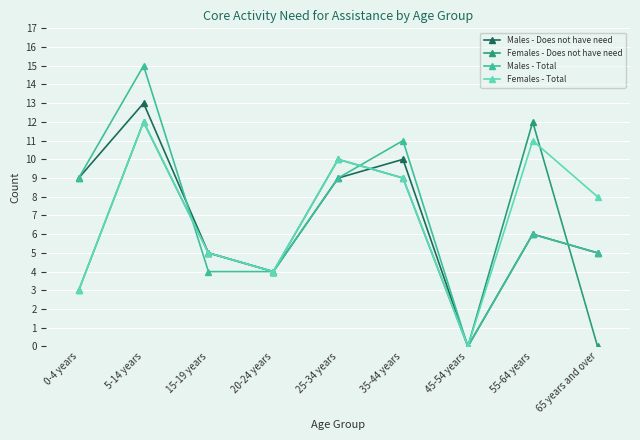

Which series has the widest spread of values?

Males - Total